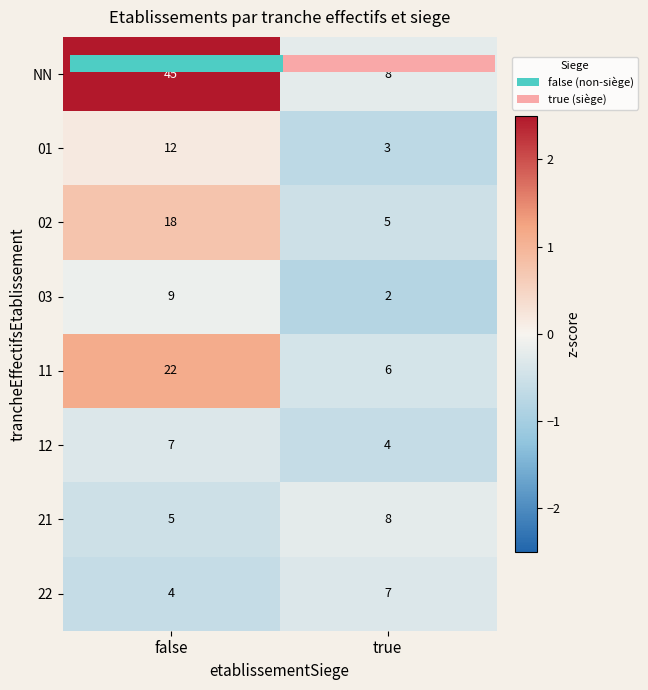

Count the number of categories in the chart.

2